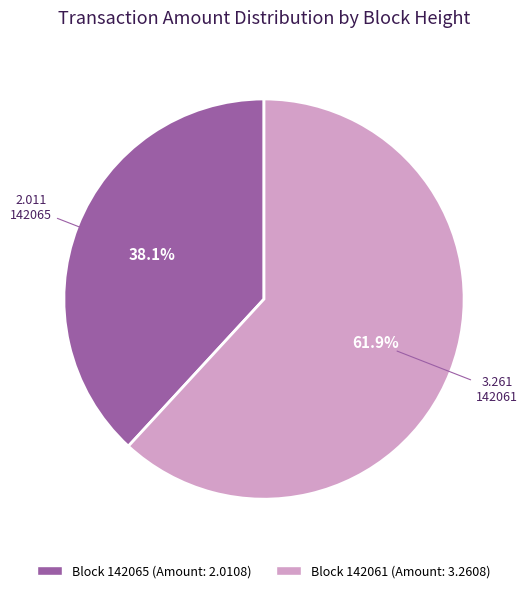

Does any single category account for the majority?

Yes